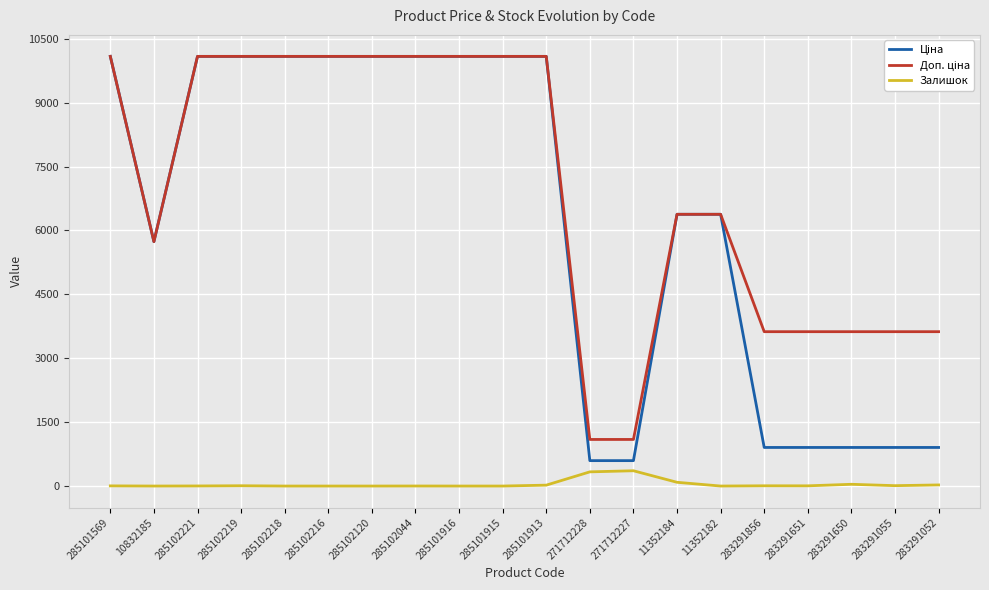

What is the greatest value displayed?

10085.8